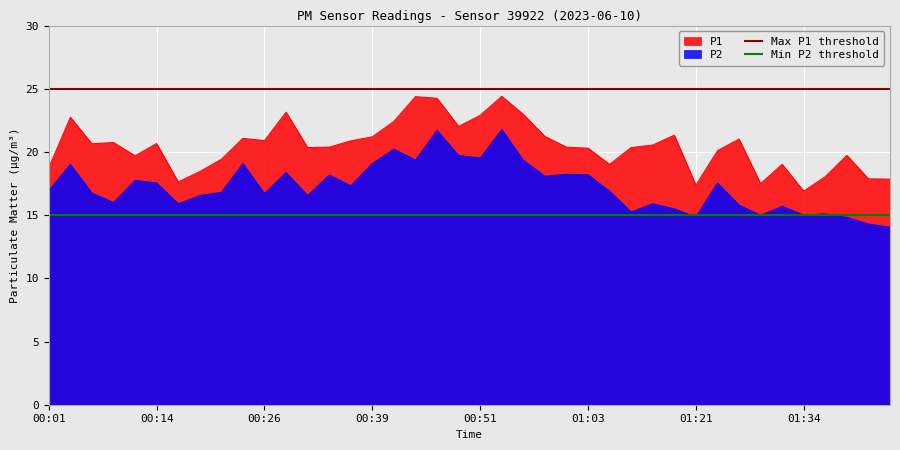

True or false: P2 and P1 intersect in this chart.

False